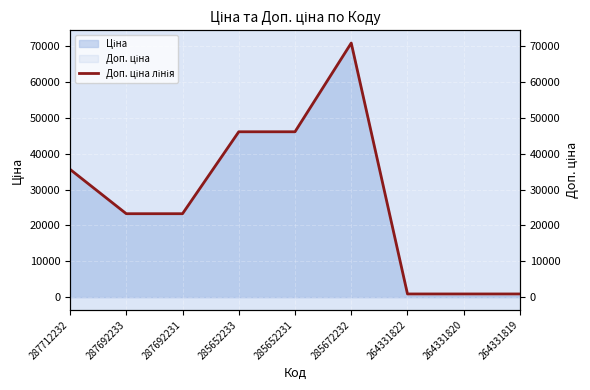

Reading right to left, what are all the values shown in this chart?

883.0	883.0	883.0	70906.0	46143.9	46143.9	23278.2	23278.2	35659.4